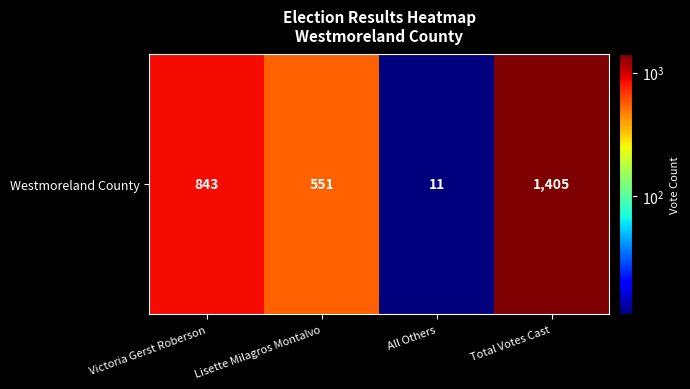

What is the difference between the maximum and minimum values?

1394